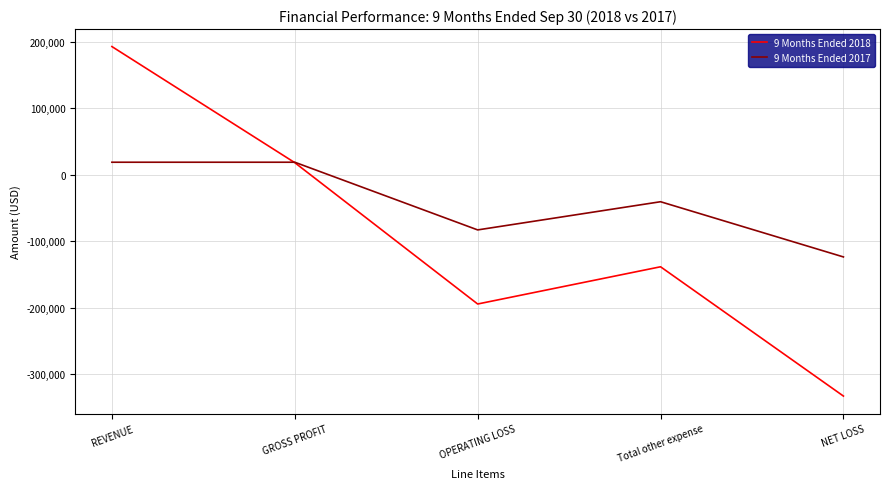

How many positive values does the 9 Months Ended 2017 series have?

2